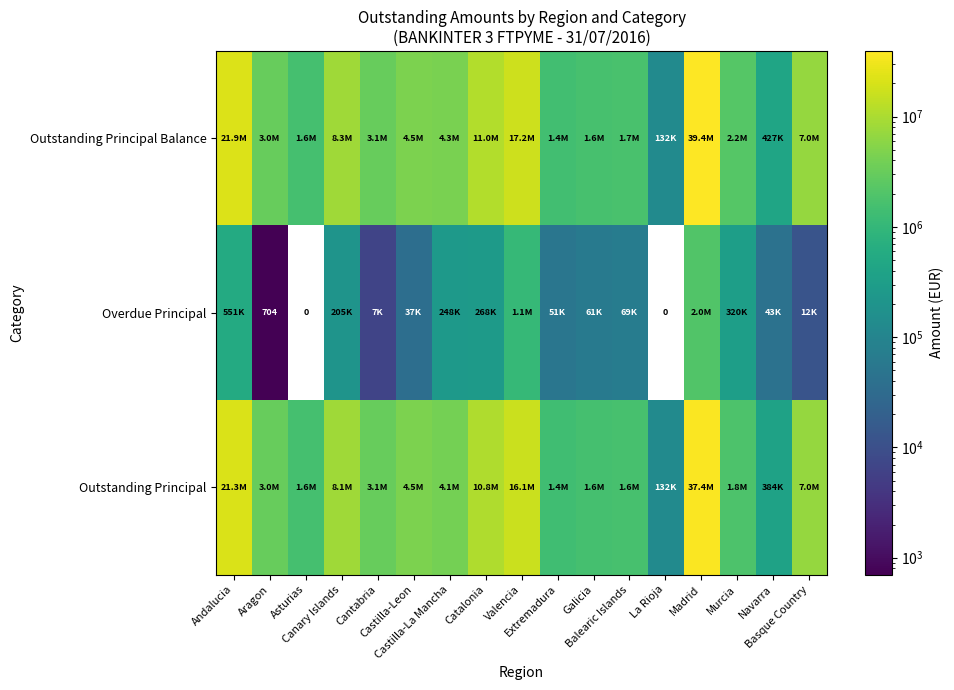

What is the maximum value for Outstanding Principal Balance?

39396365.8